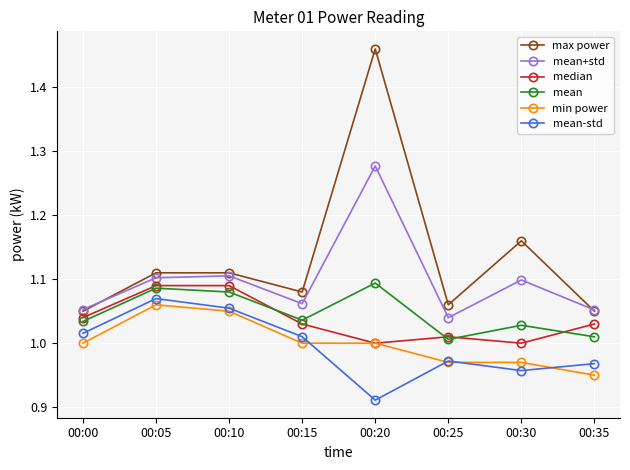

What is the difference between the second highest and minimum values in the min power series?

0.1